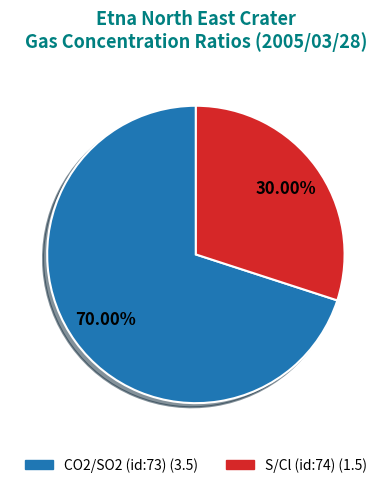

Rank the categories by value from highest to lowest.

CO2/SO2 (id:73), S/Cl (id:74)